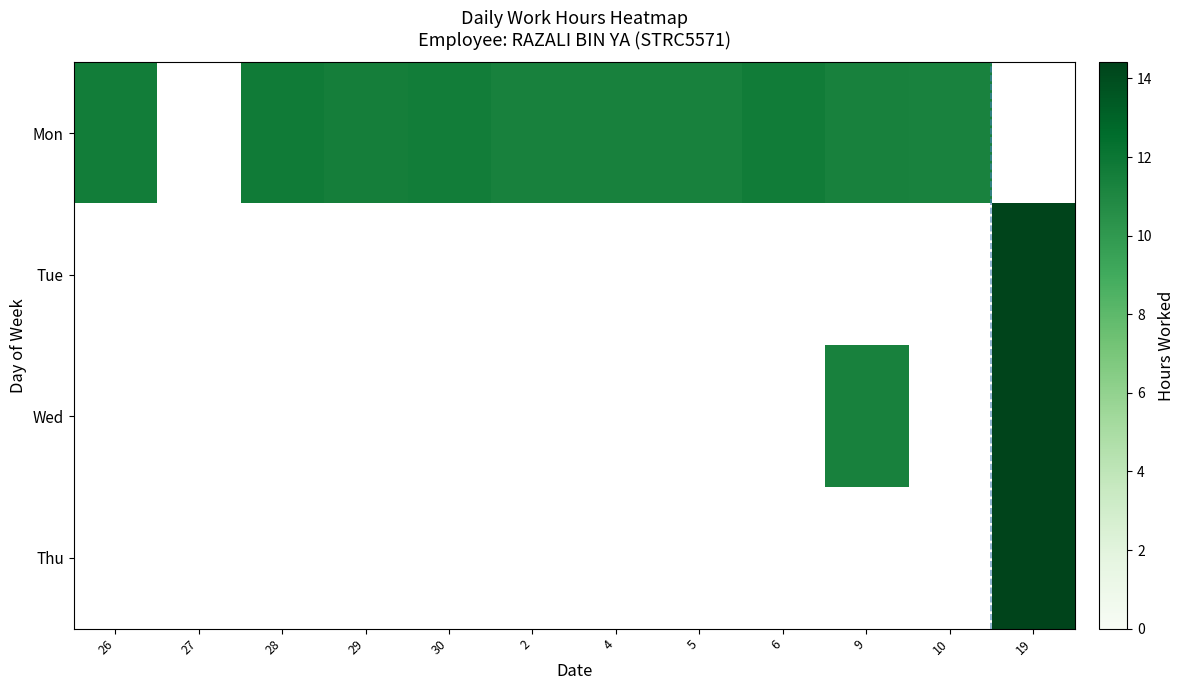

Between 29 and 10, which is larger?

29